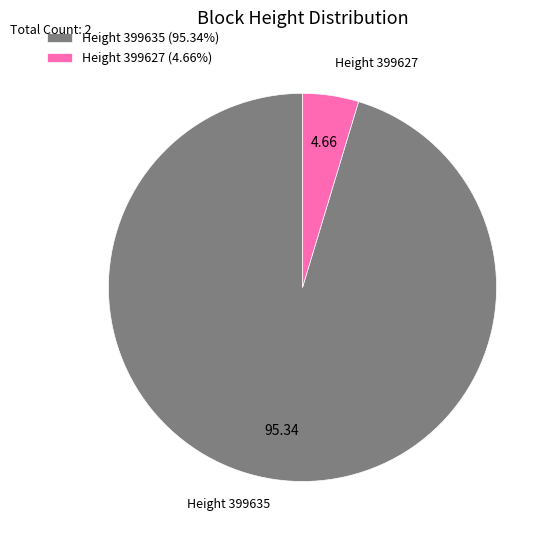

Count the number of slices in the pie.

2